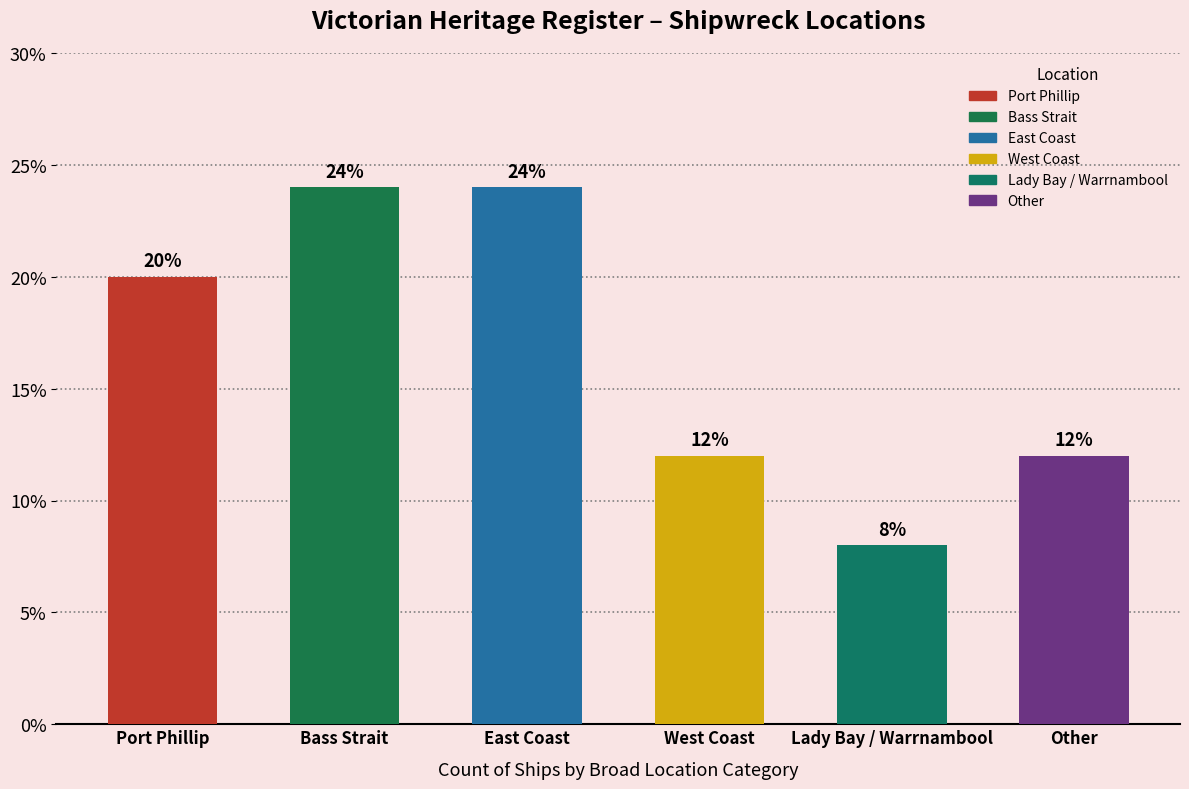

What is the maximum value shown in the chart?

24